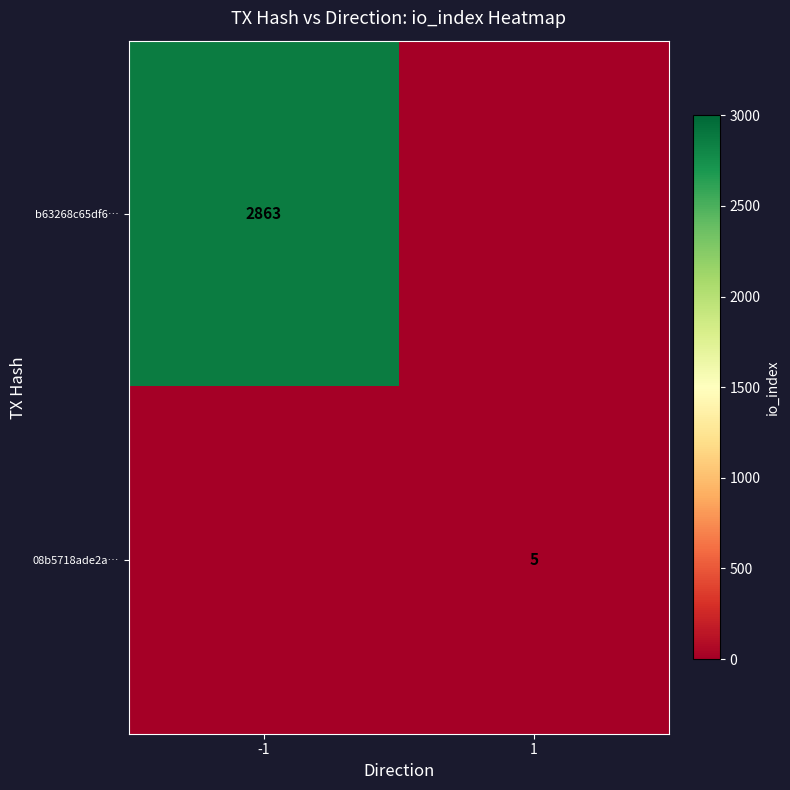

At which category is the sum across all series the highest?

-1